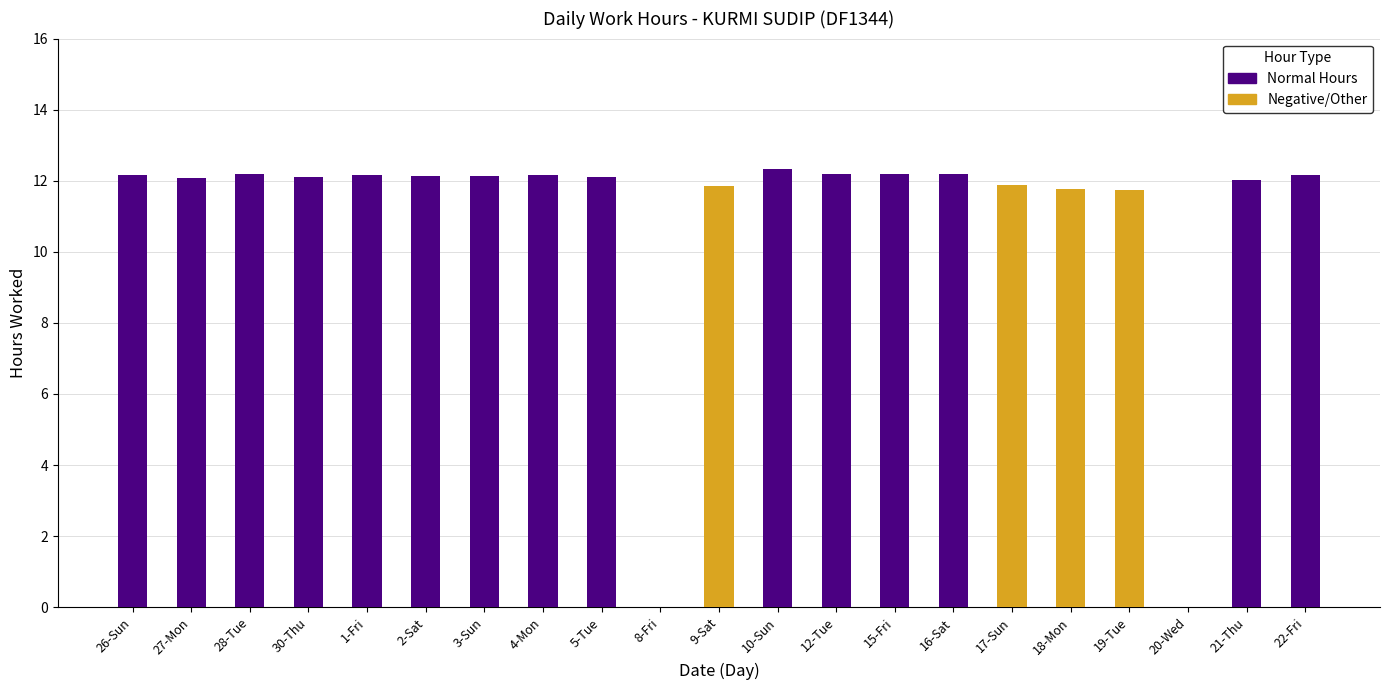

Is it true that Normal Hours equals 12.1 at 5-Tue?

True